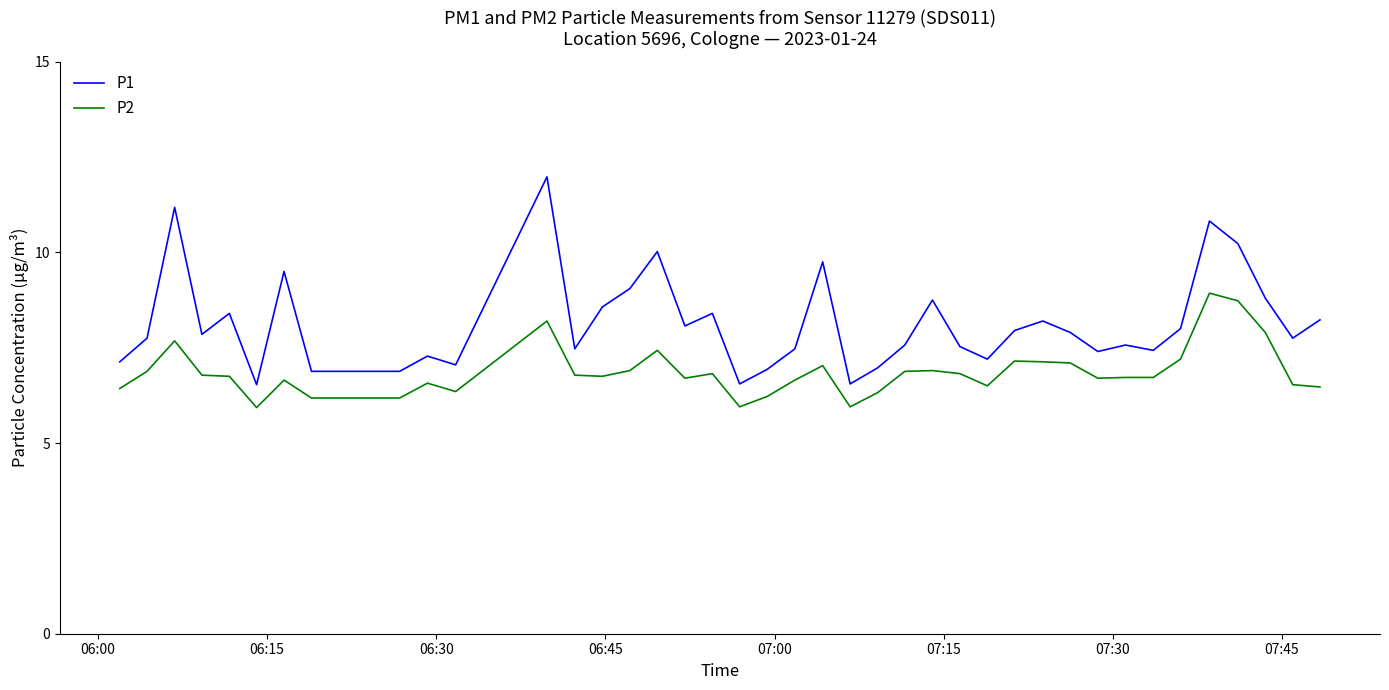

True or false: P2 and P1 intersect in this chart.

False